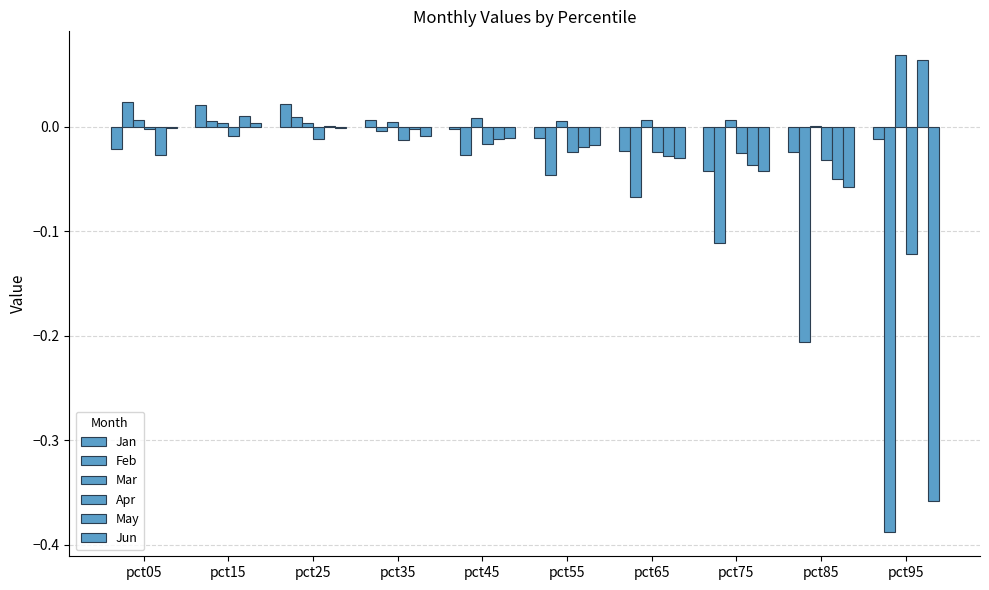

How many distinct data groups are displayed?

6